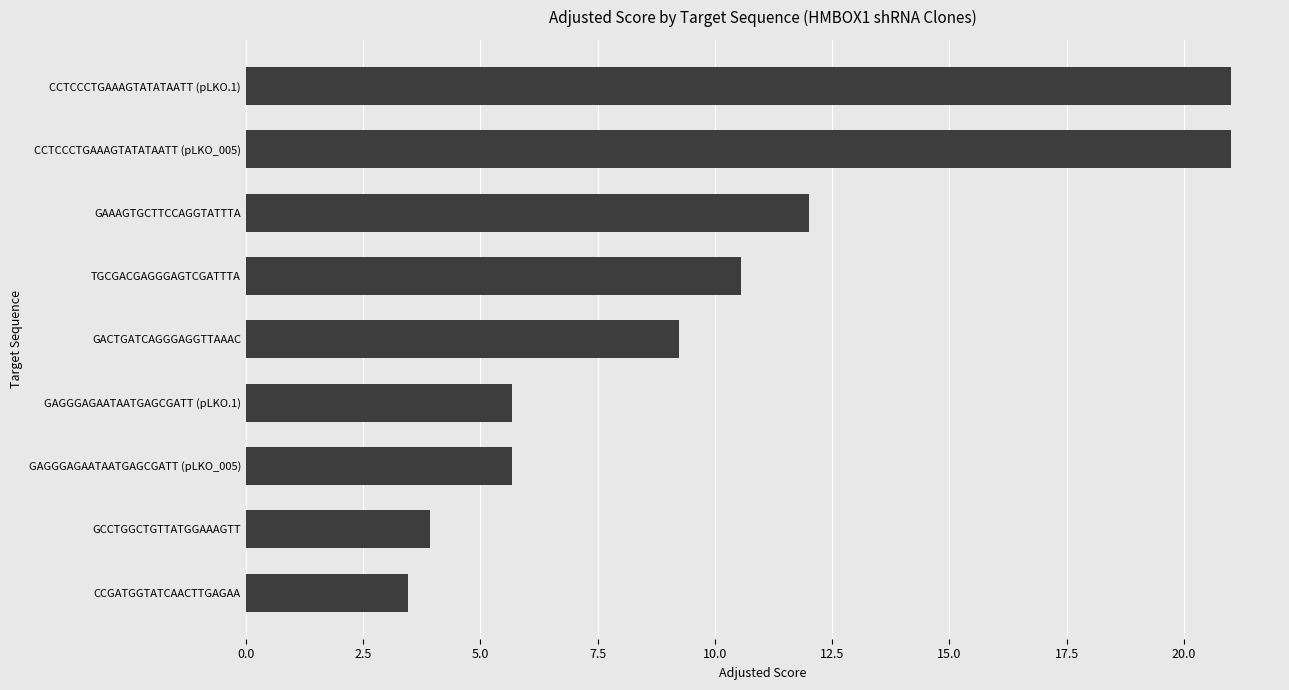

How many bars are there in total?

9